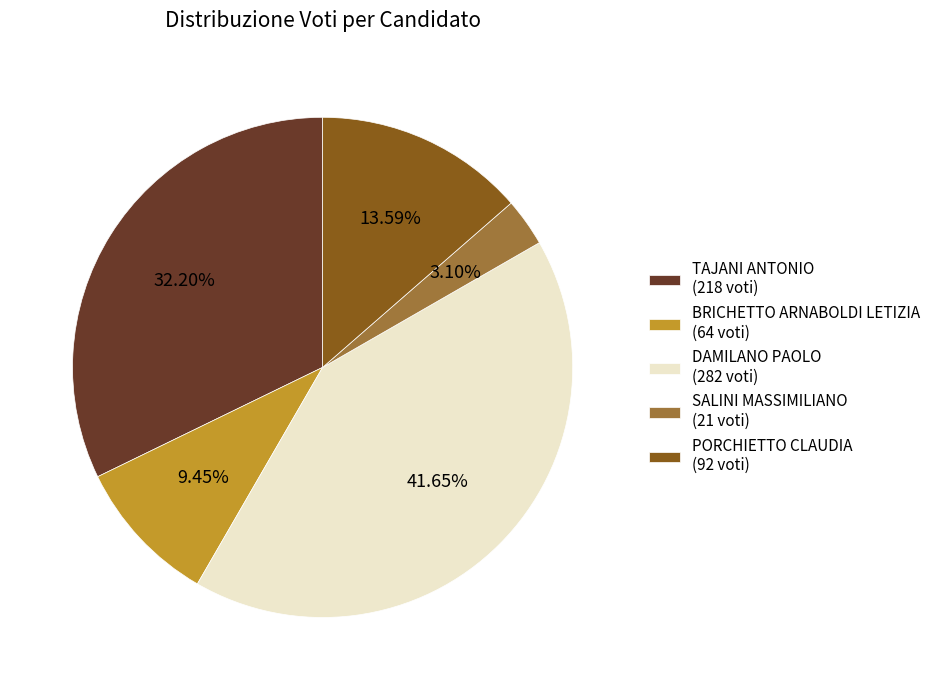

Is PORCHIETTO CLAUDIA (92 voti) the majority of the pie?

No